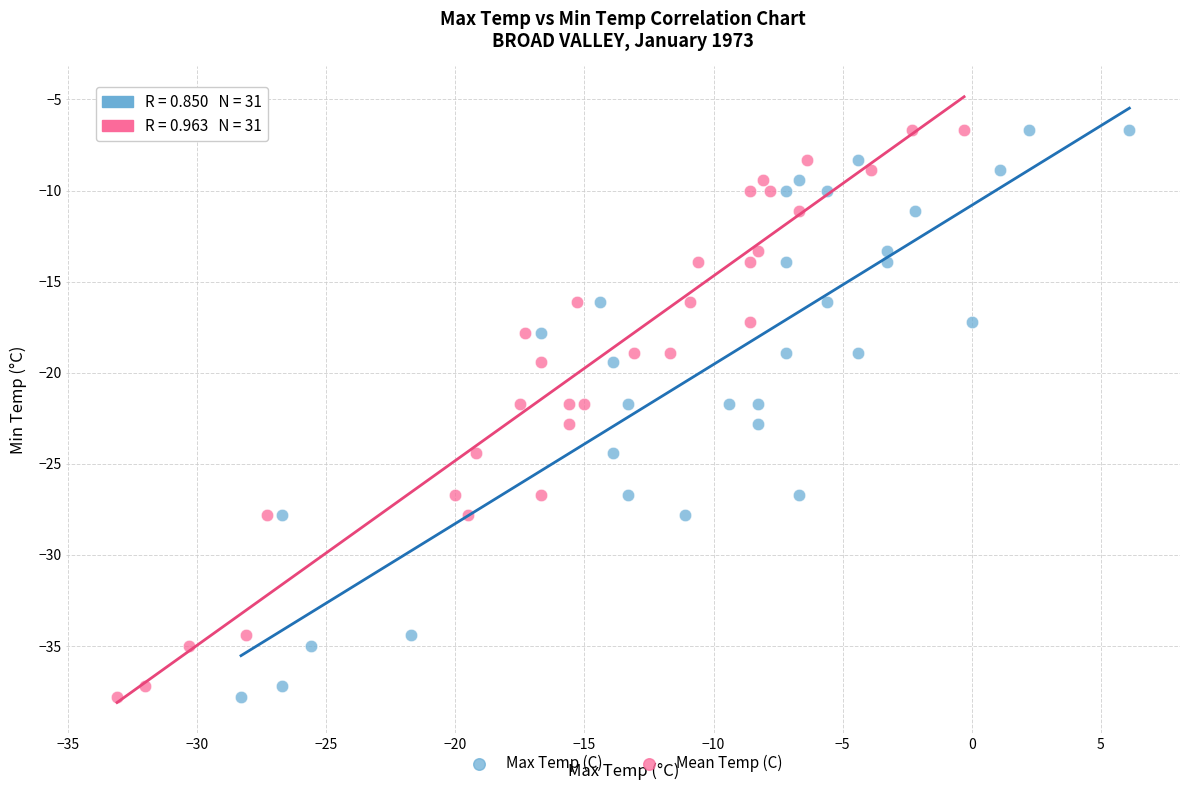

What are all the series names shown in the legend?

Max Temp (C), Mean Temp (C)